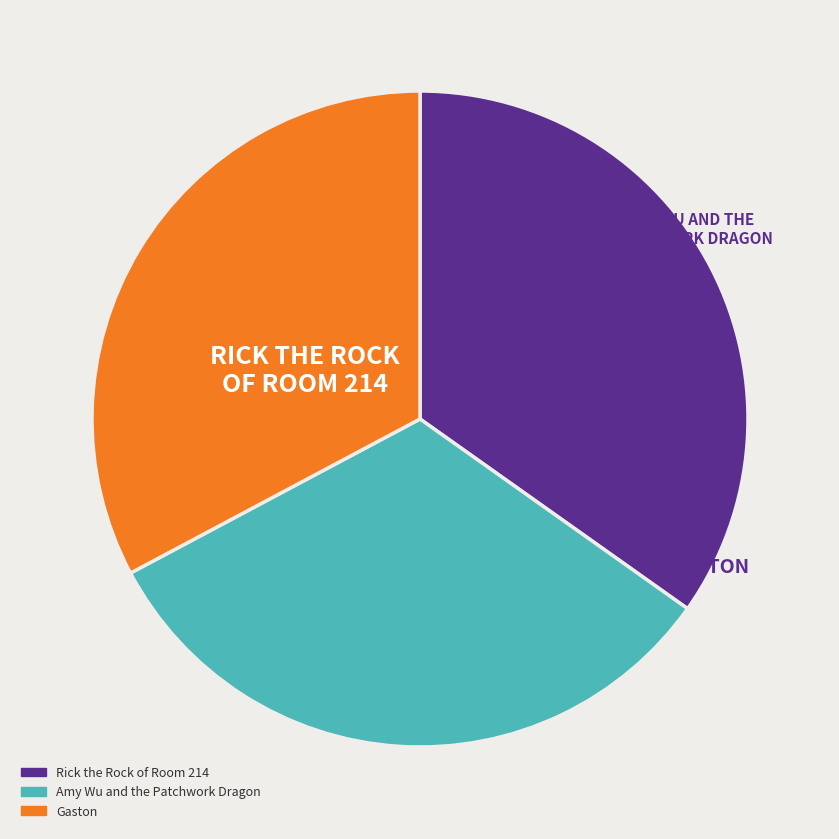

What is the ratio of the value at Rick the Rock of Room 214 to the value at Amy Wu and the Patchwork Dragon?

1.1